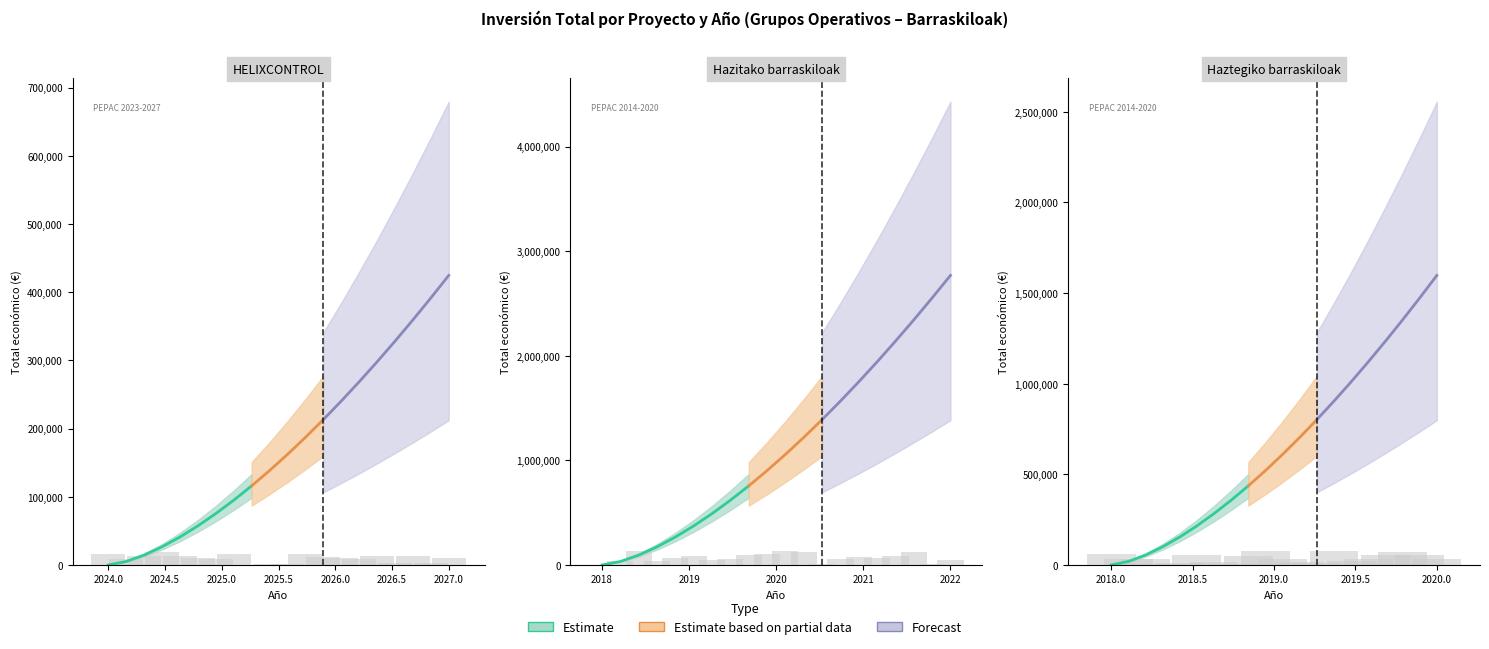

How many values exceed 1597786?

1